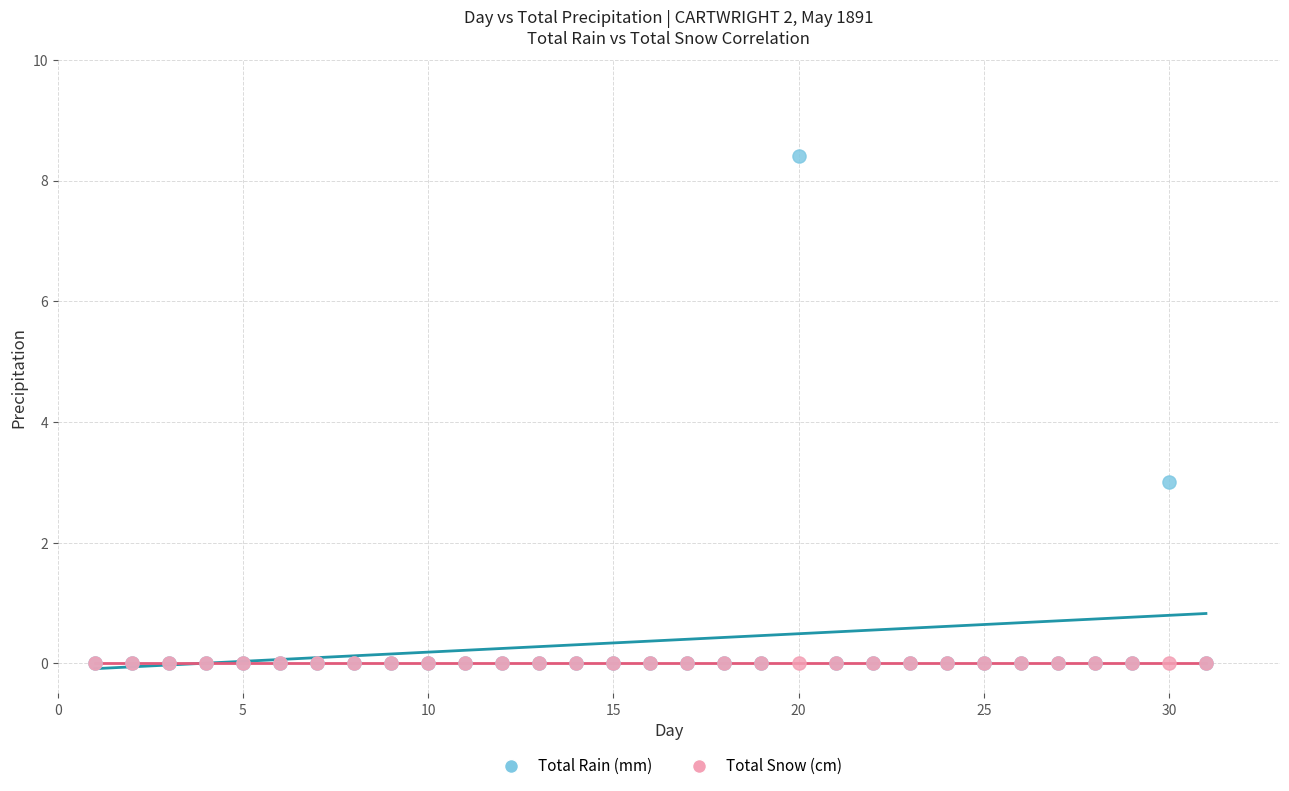

Across all series, what Y value is closest to 4?

3.0